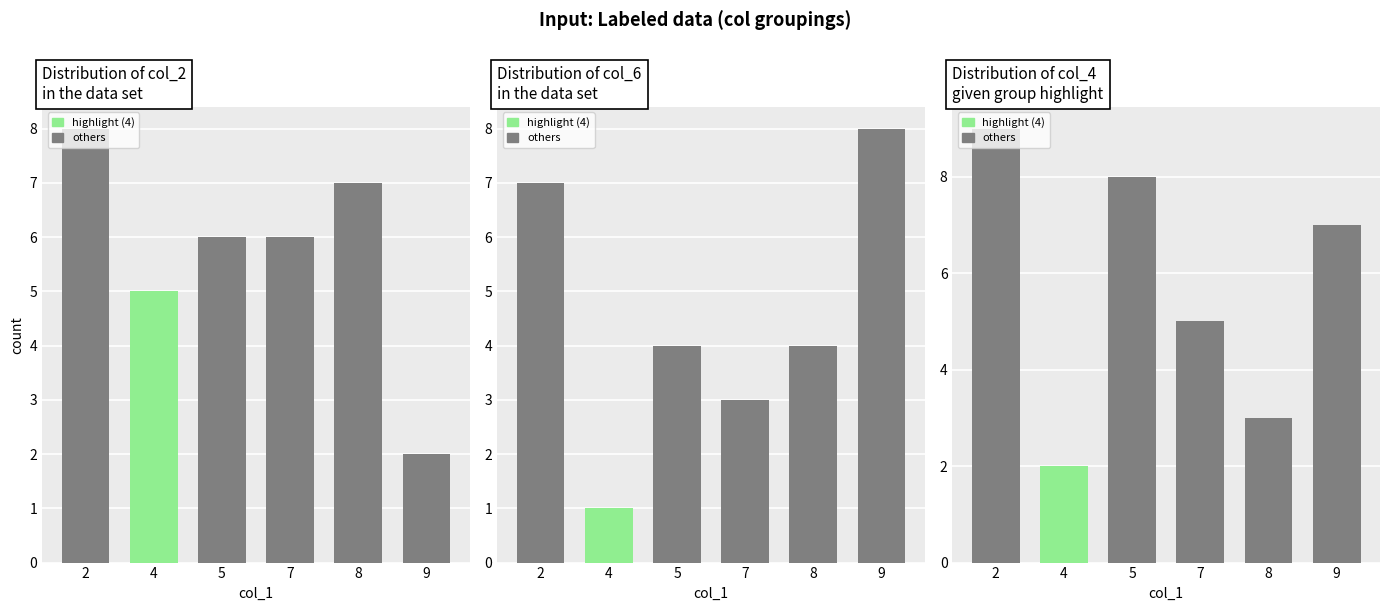

List the series in order of their peak value, lowest first.

col_2, col_6, col_4